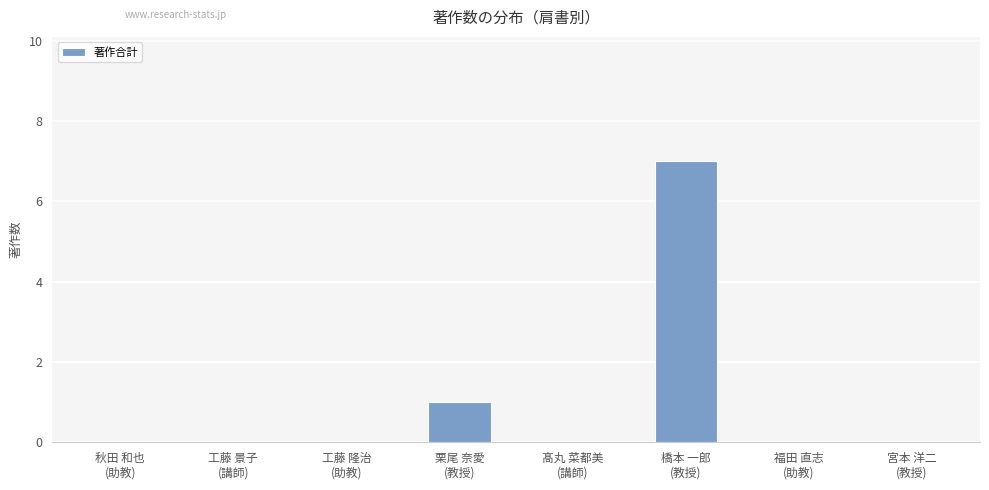

What is the maximum value shown in the chart?

7